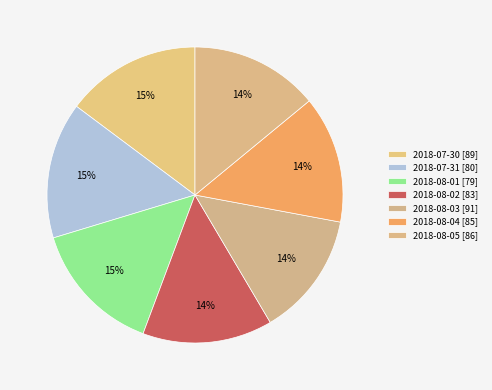

What portion of the pie excludes 2018-08-01?

85.4%